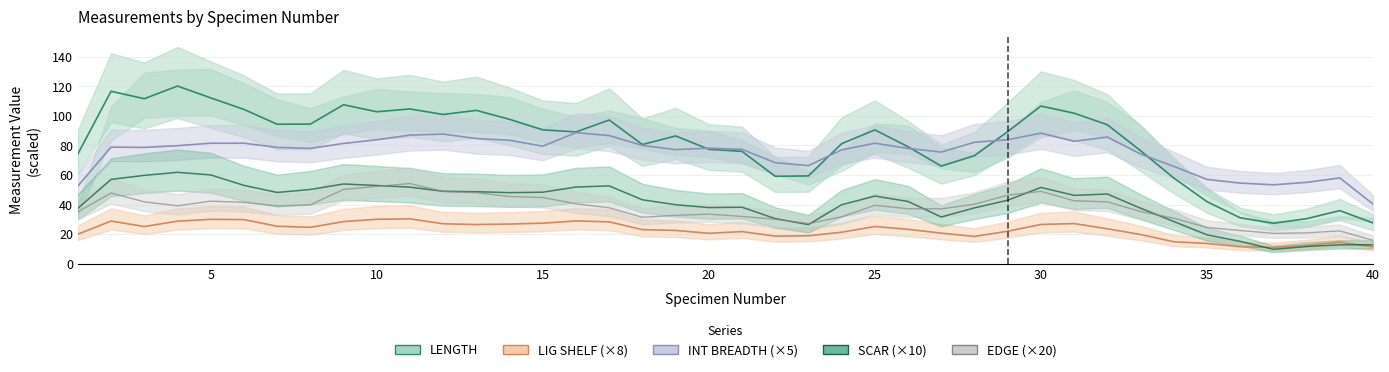

True or false: LIG SHELF (×8) has a value of 10.9 at 27.

False